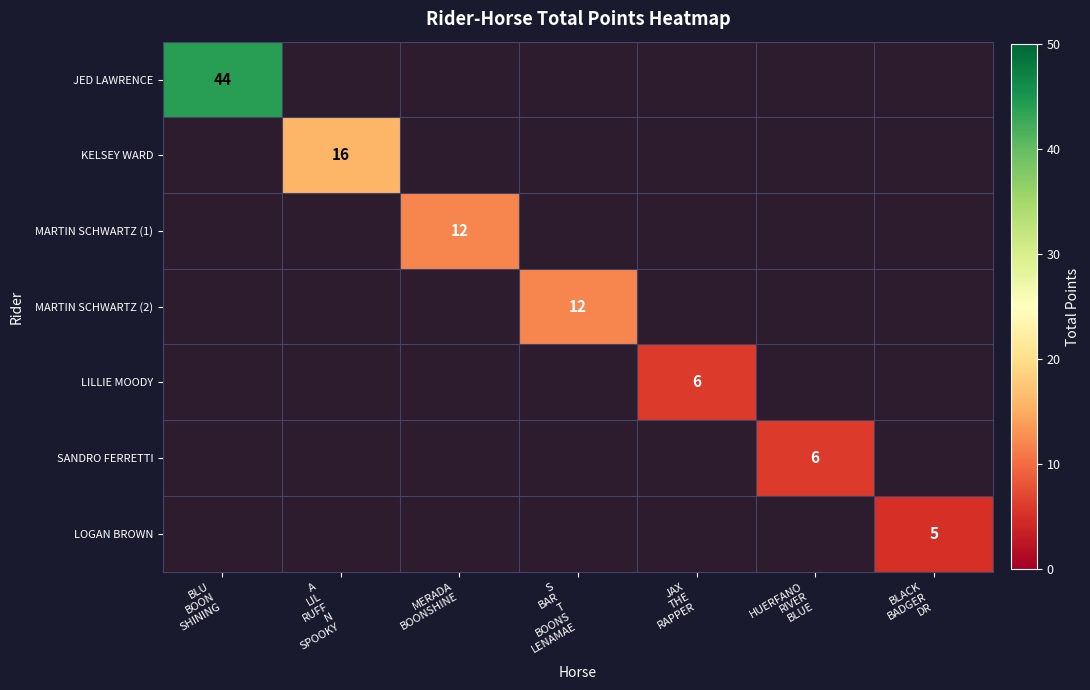

Which has a higher value, MERADA
BOONSHINE or JAX
THE
RAPPER?

MERADA
BOONSHINE